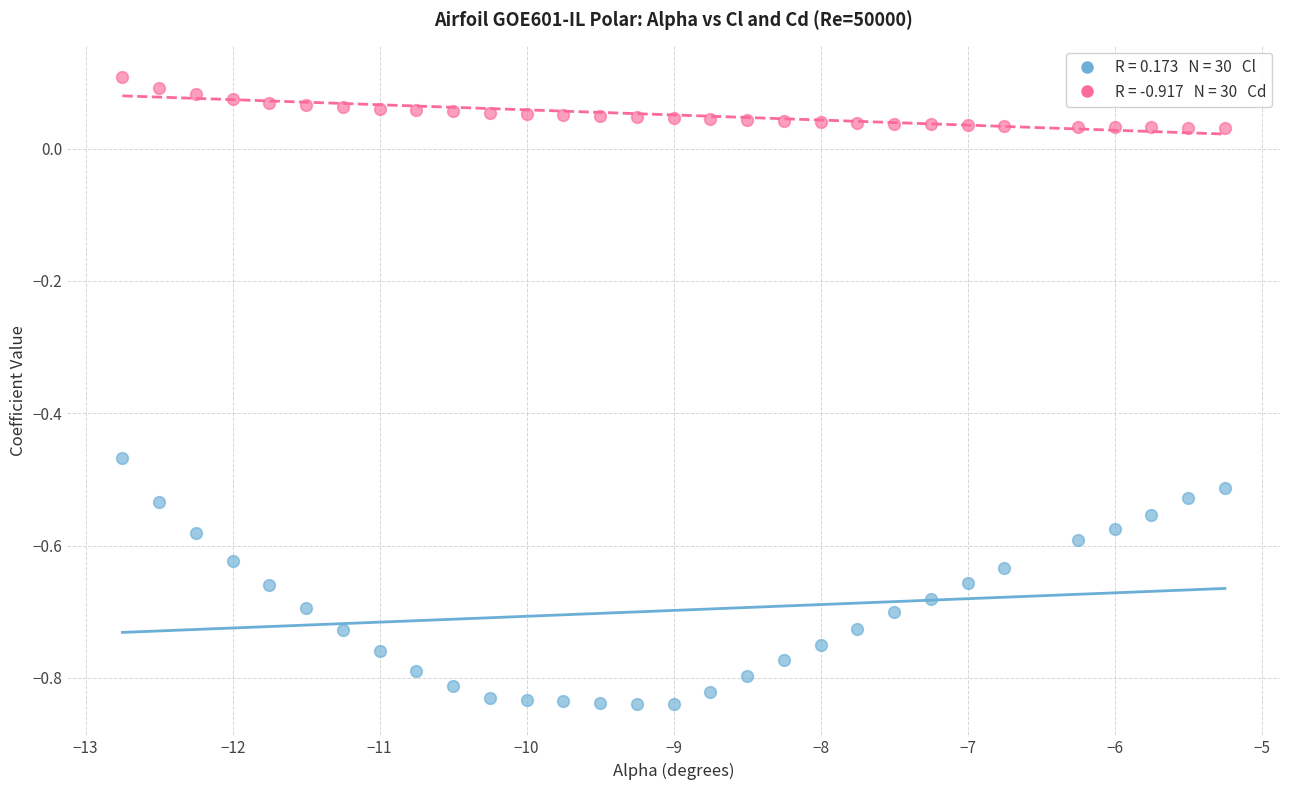

Across all data points, what is the range of X values (max minus min)?

7.5